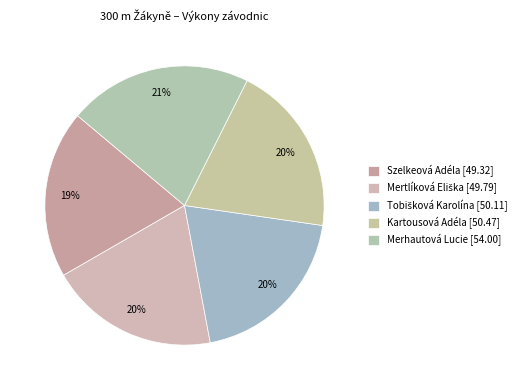

Is it true that Mertlíková Eliška is 20% of the pie?

True